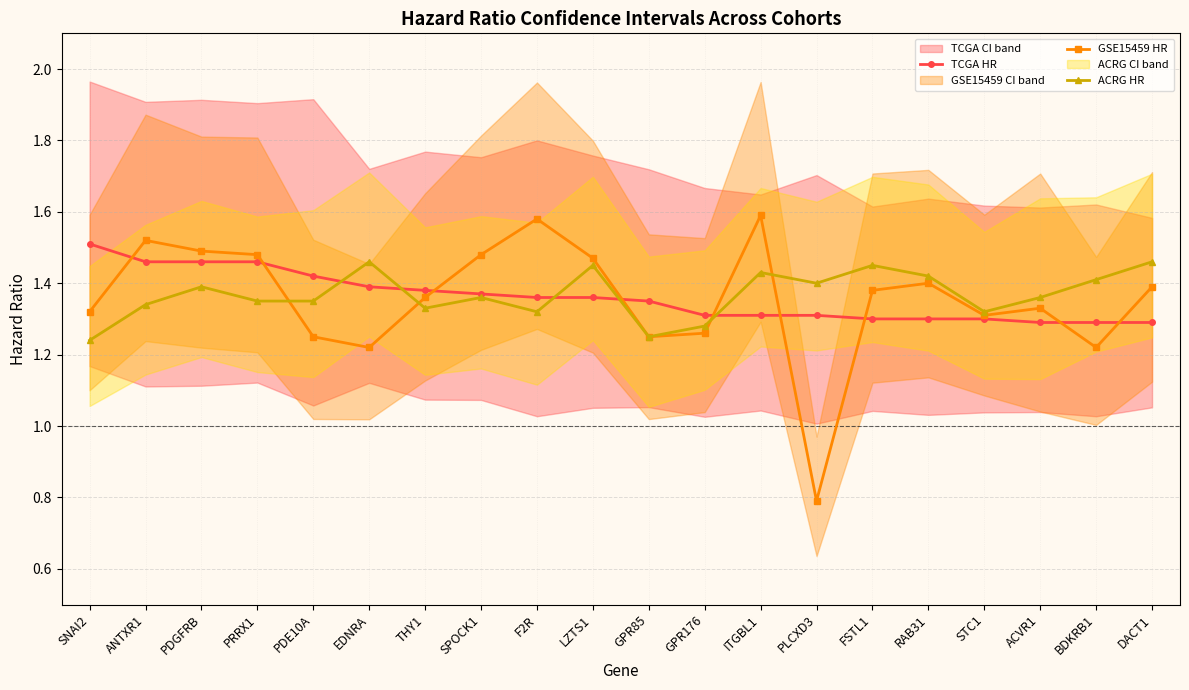

Which series ends up on top after the final intersection of GSE15459 HR and ACRG HR?

ACRG HR